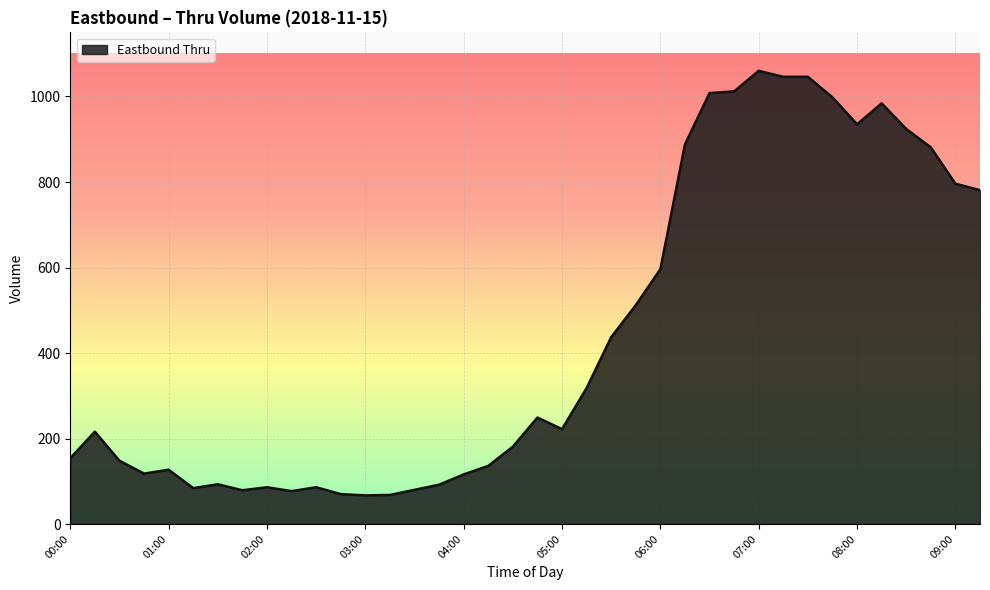

What is the smallest value displayed?

67